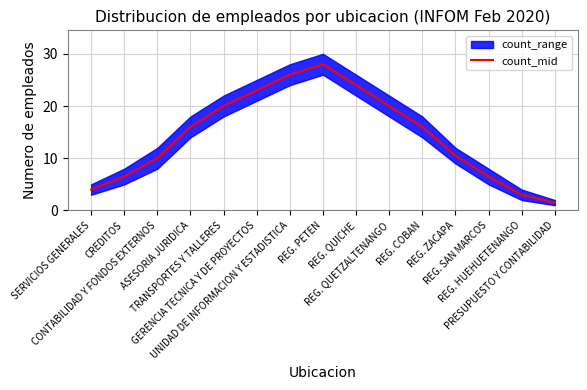

What is the average value?

14.3